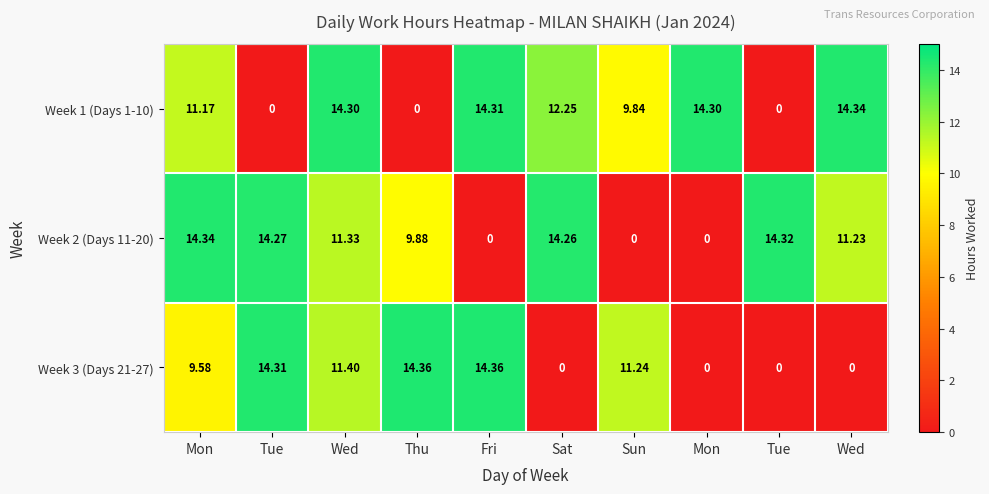

How many data points in Week 2 (Days 11-20) are less than 11?

4